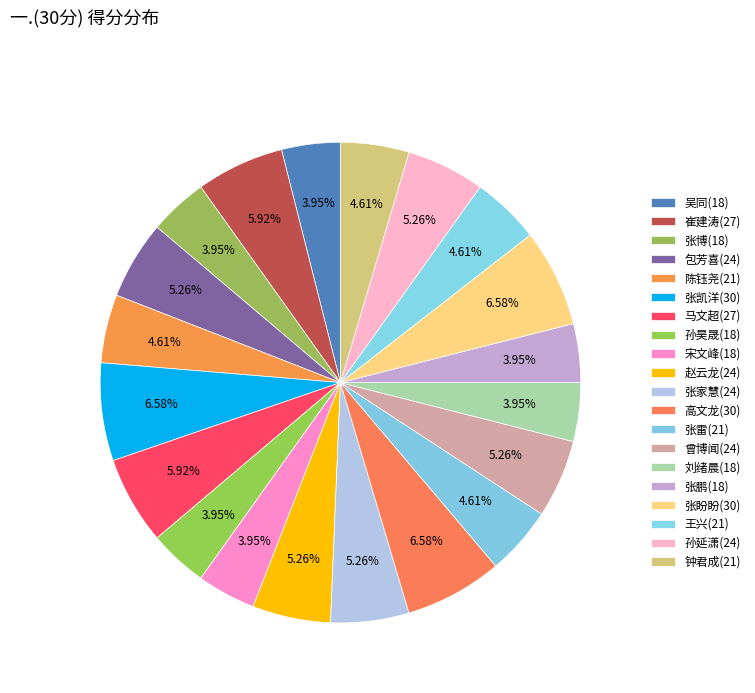

How many slices are in this pie chart?

20